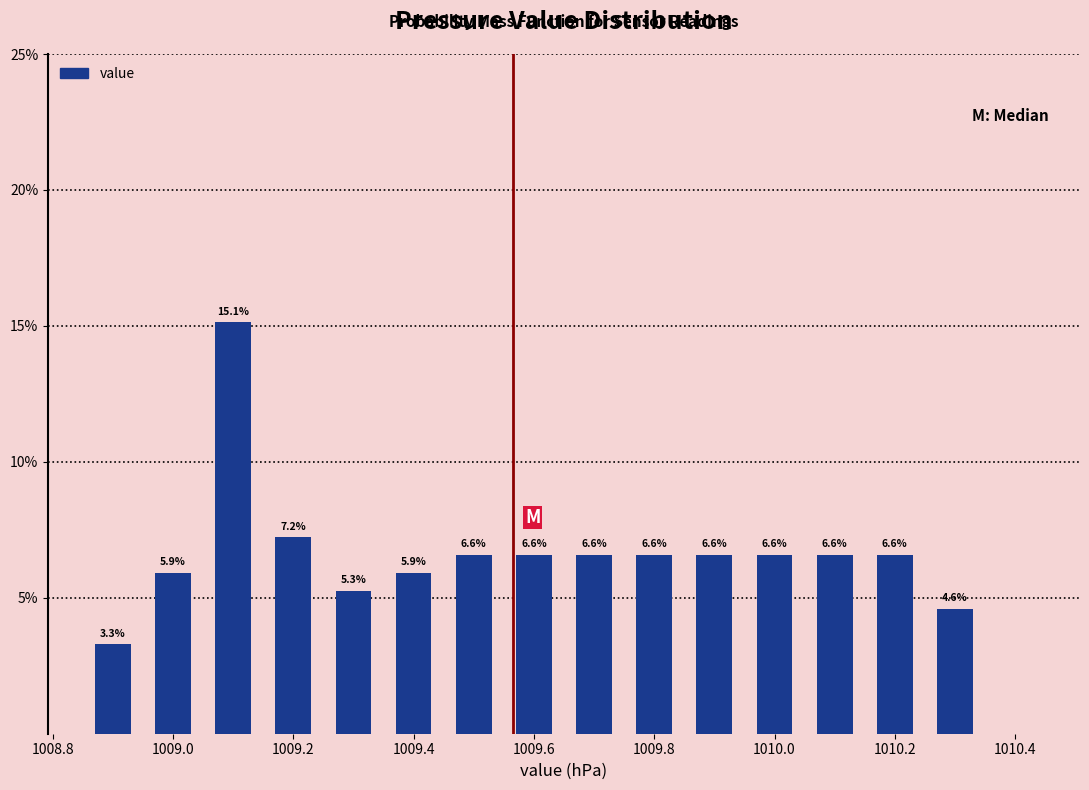

Which range on the x-axis has the tallest bar?

1009.05 to 1009.15